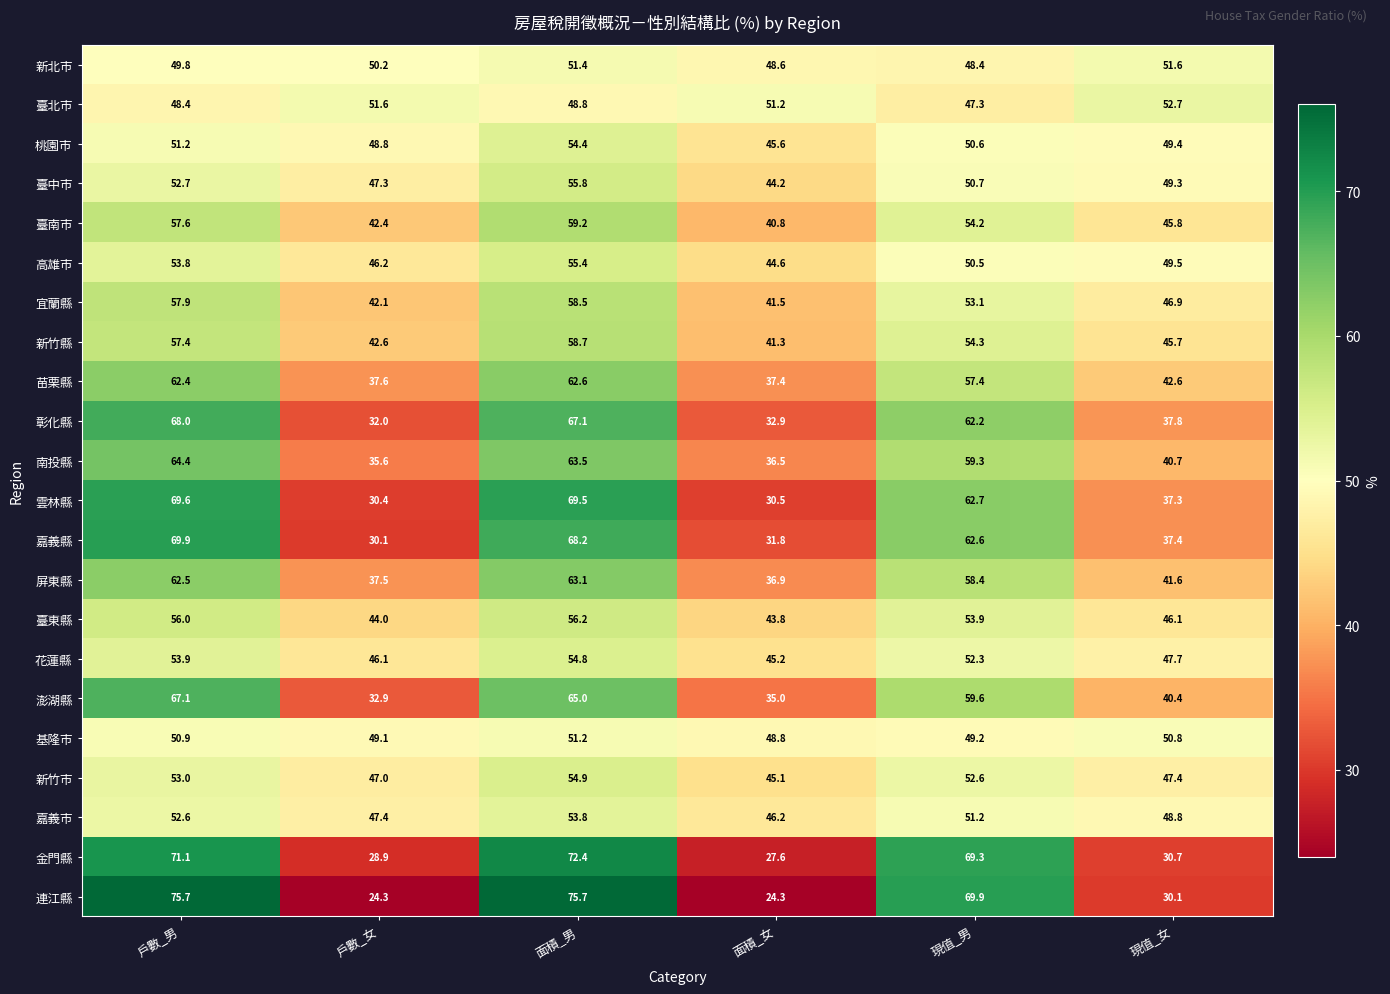

Count the number of categories in the chart.

6